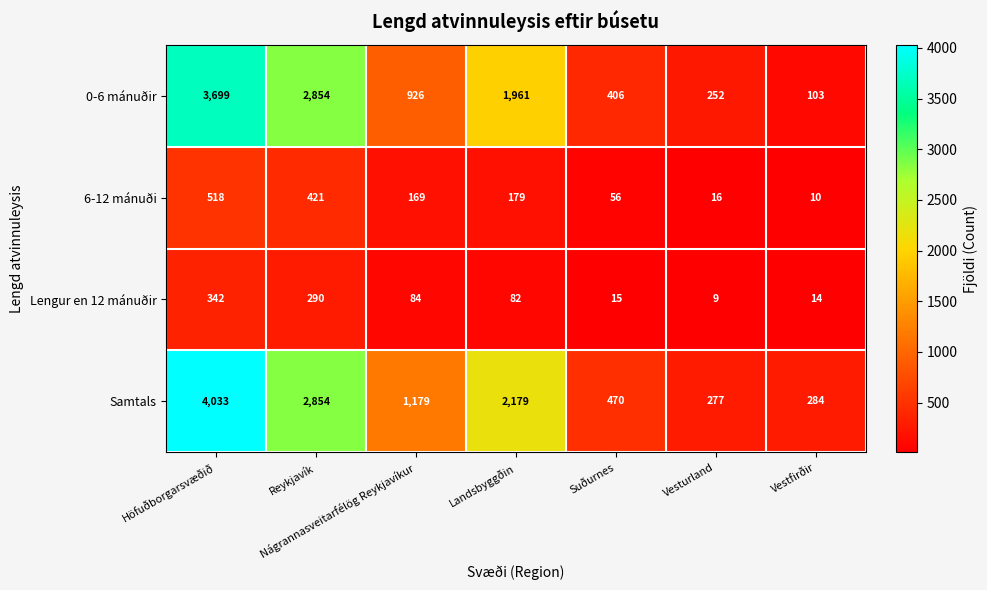

What is the total value across all series at Landsbyggðin?

4401